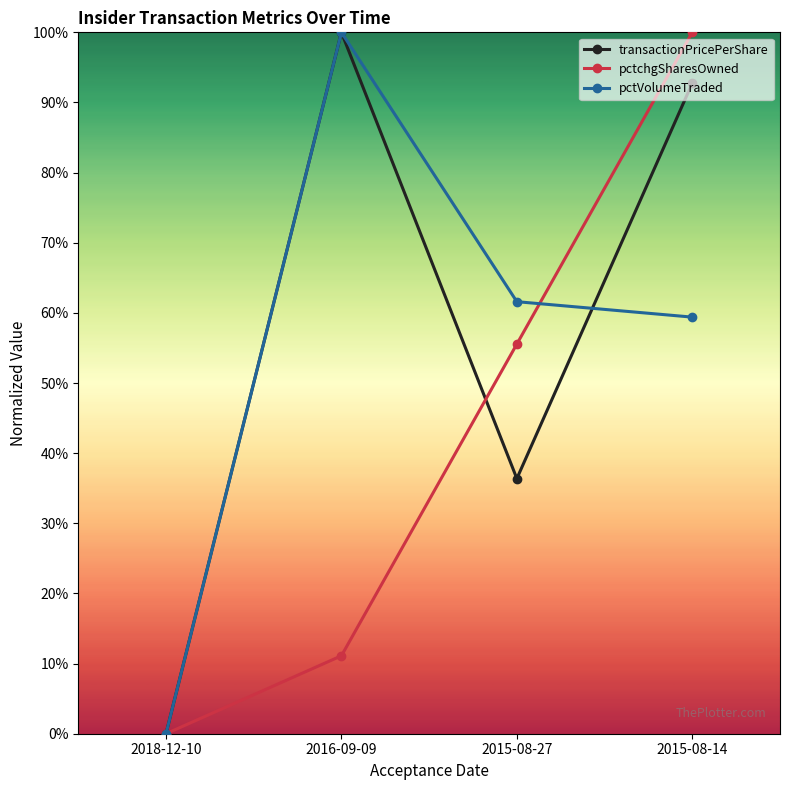

Where is pctchgSharesOwned nearest to the value 0?

2018-12-10